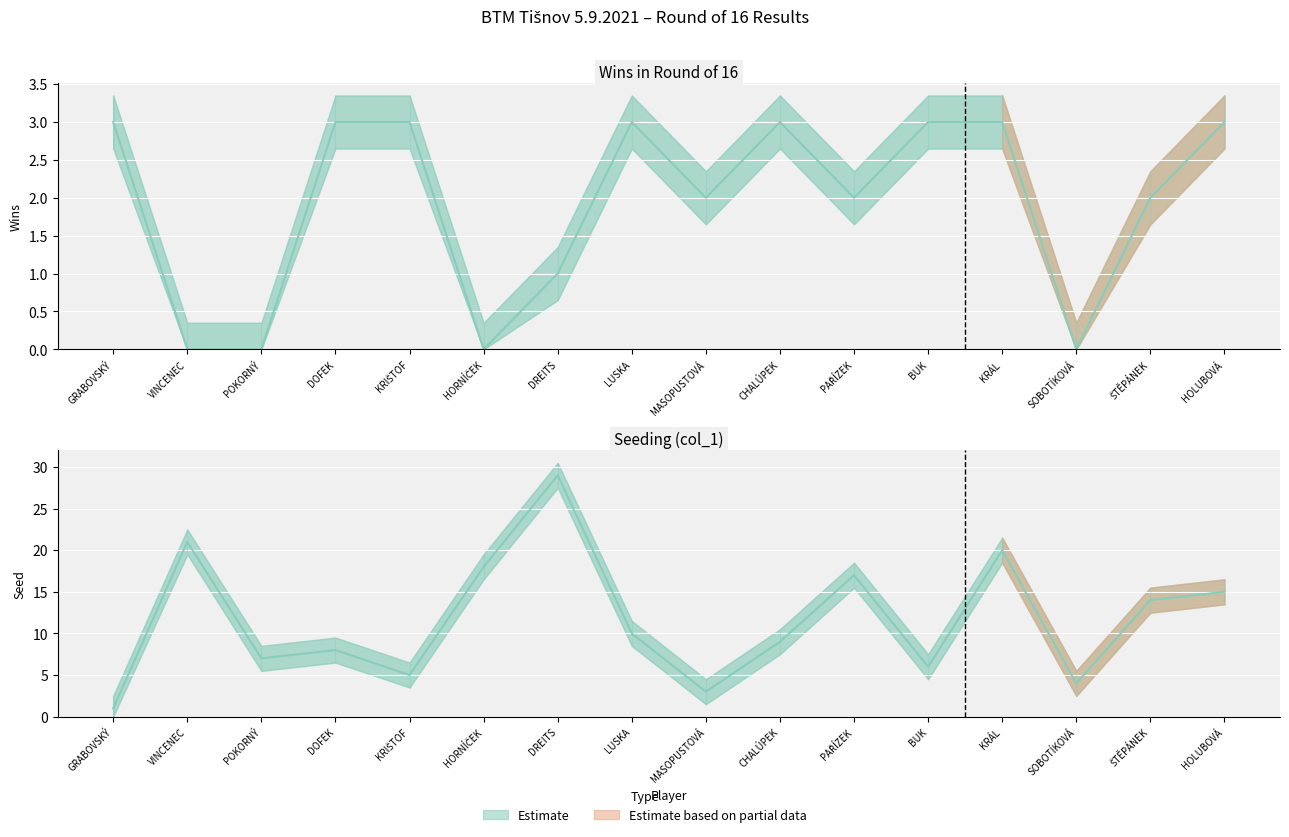

Rank the series by their average value, from lowest to highest.

Wins (col_3), Seed (col_1)